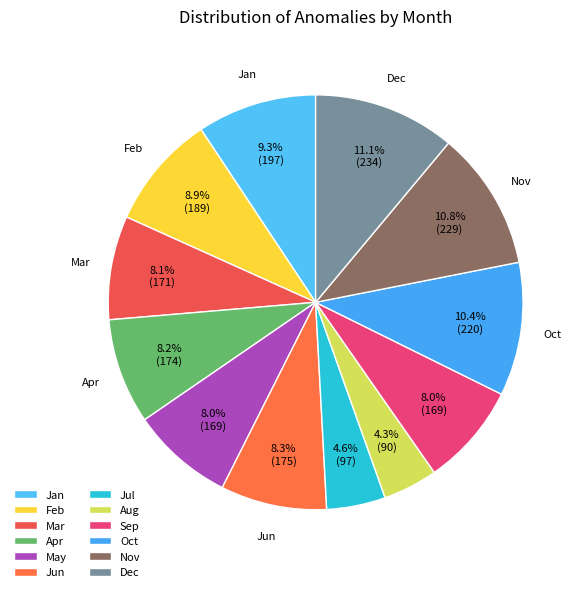

To the nearest percent, what portion does Dec represent?

11%